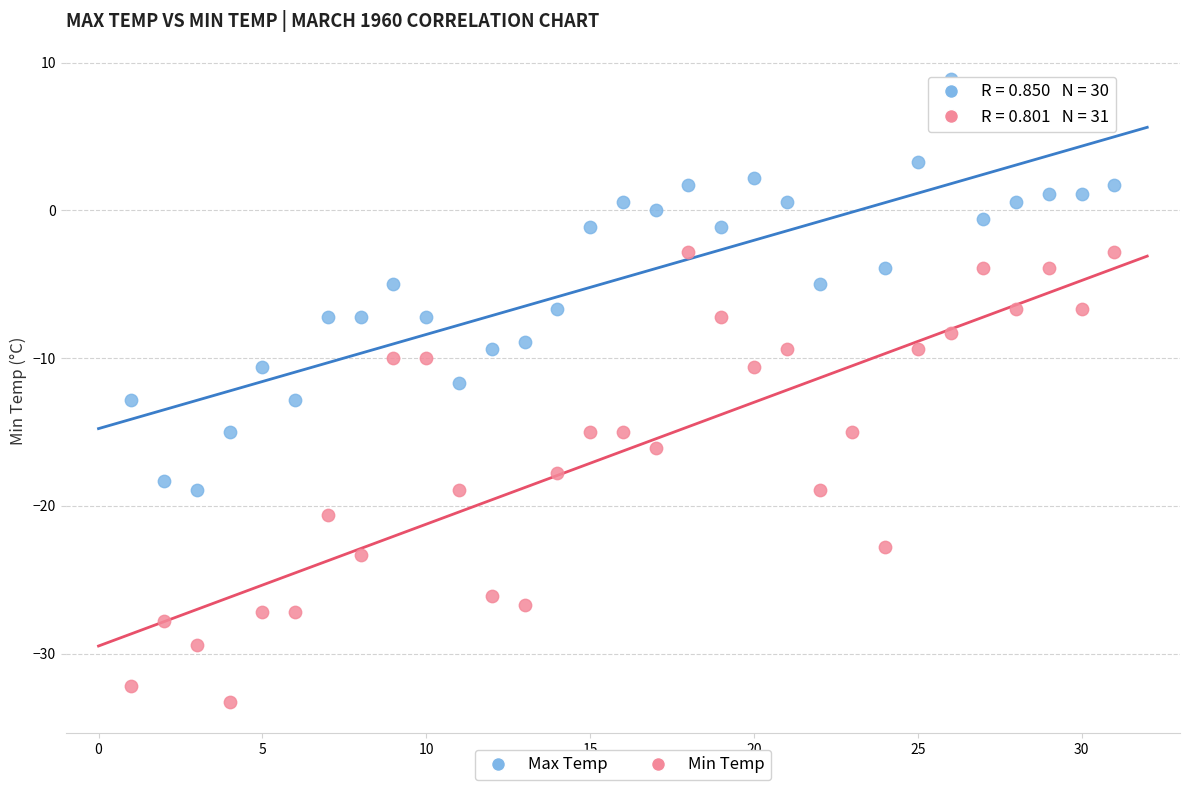

Which series contains the lowest Y value?

Min Temp